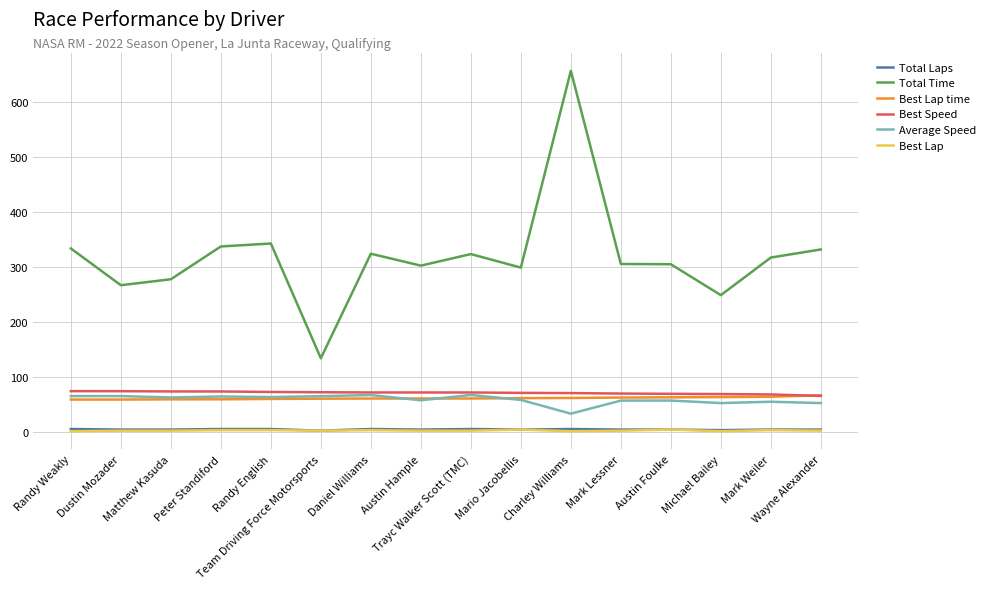

What is the greatest value displayed?

656.1